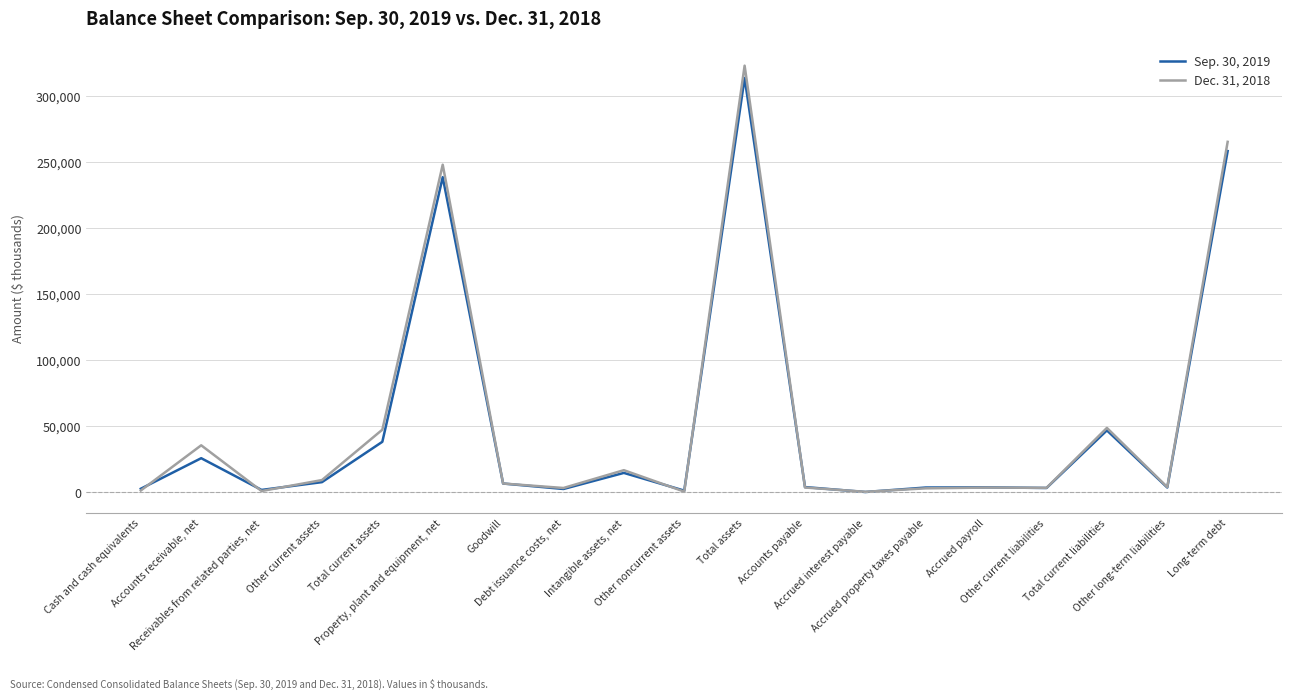

Which series has the largest range (max minus min)?

Dec. 31, 2018